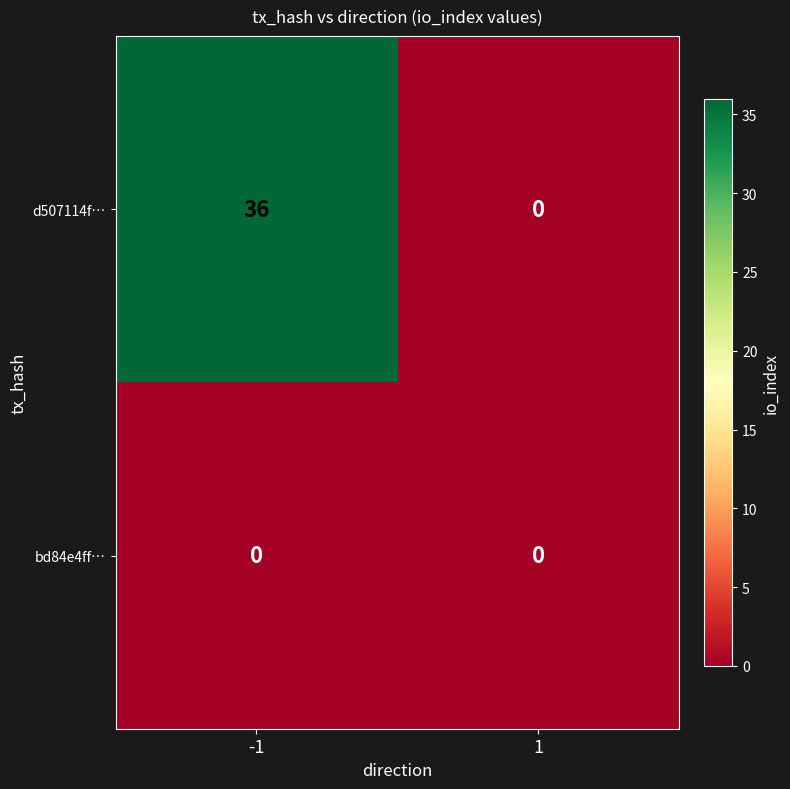

How many data points does each series have?

2